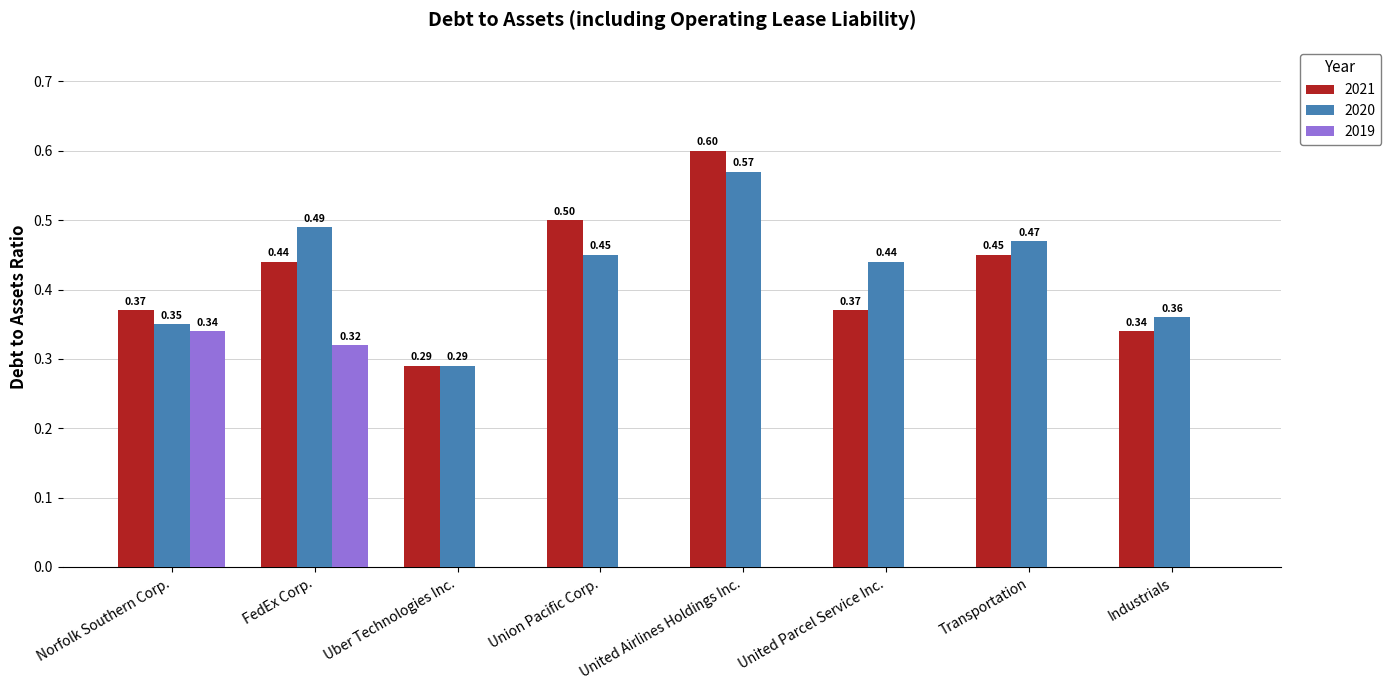

What are all the series names shown in the legend?

2021, 2020, 2019